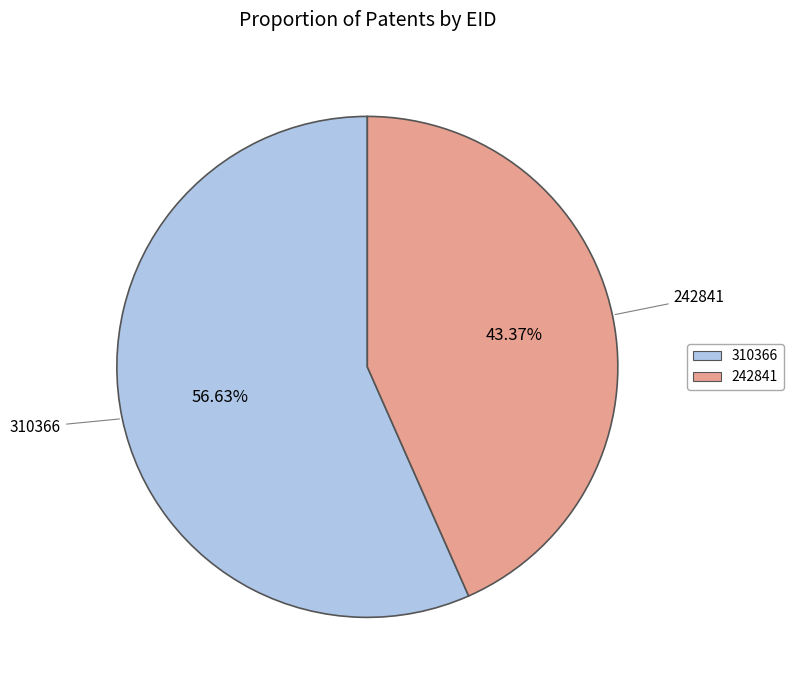

To the nearest percent, what is the combined percentage of 242841 and 310366?

100%